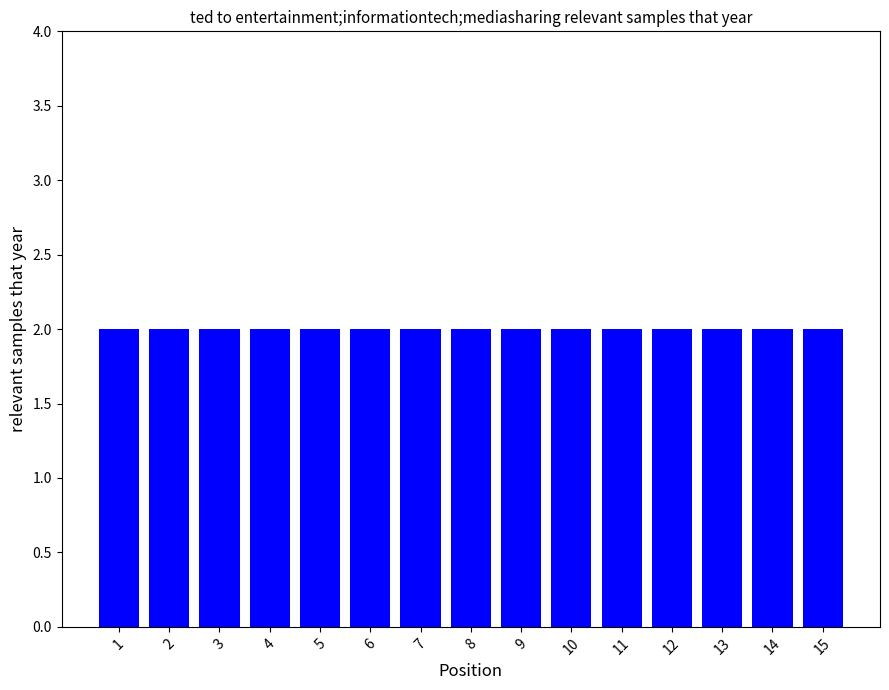

List the labels in order of value, largest first.

15, 14, 13, 12, 11, 10, 9, 8, 7, 6, 5, 4, 3, 2, 1